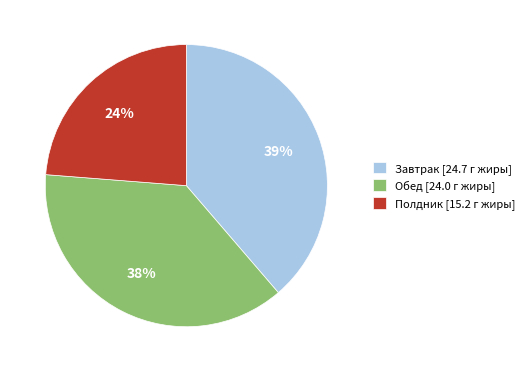

To the nearest percent, what is the average slice percentage?

33%